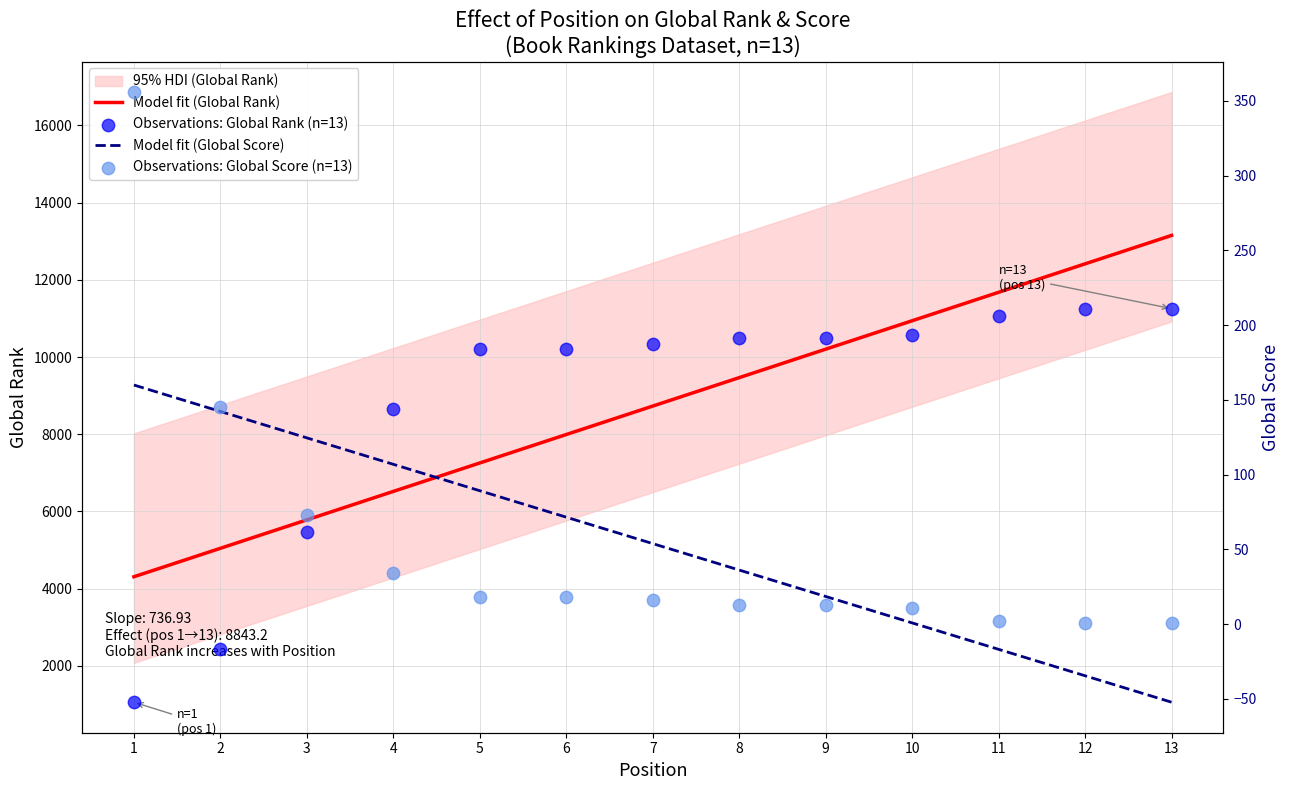

The value of Model fit (Global Rank) at 12 is 17953.7. True or false?

False